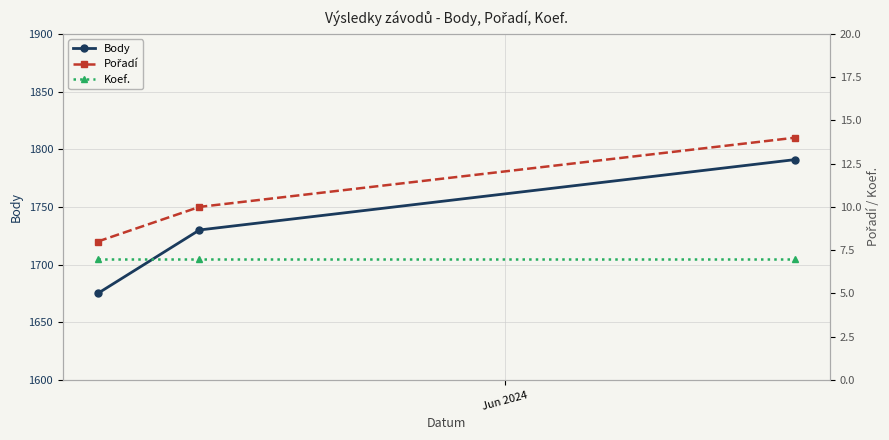

How many values in the Body series are below 1730?

1